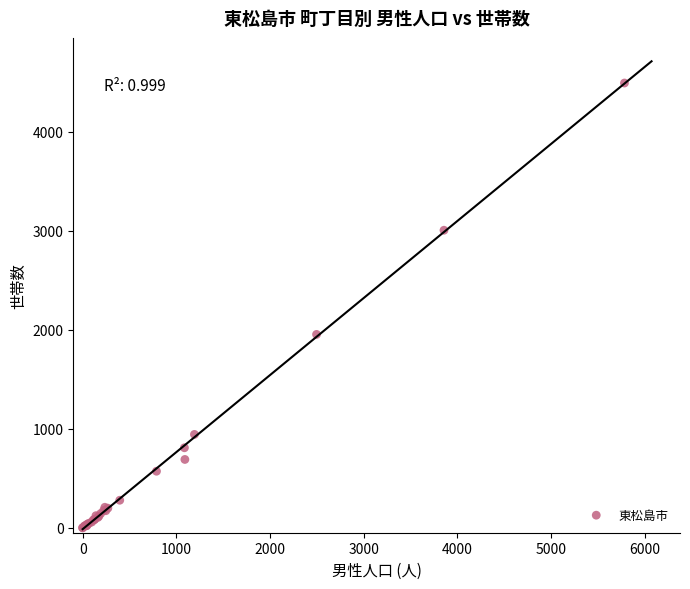

What Y value in the scatter plot is closest to 2246?

1953